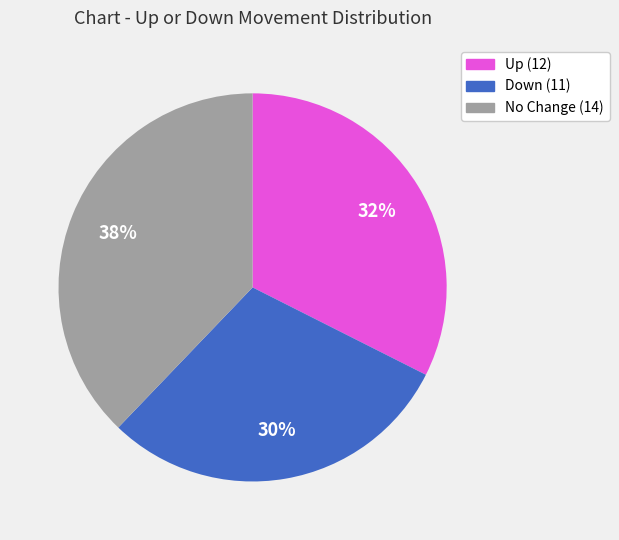

To the nearest percent, what is the average slice percentage?

33%